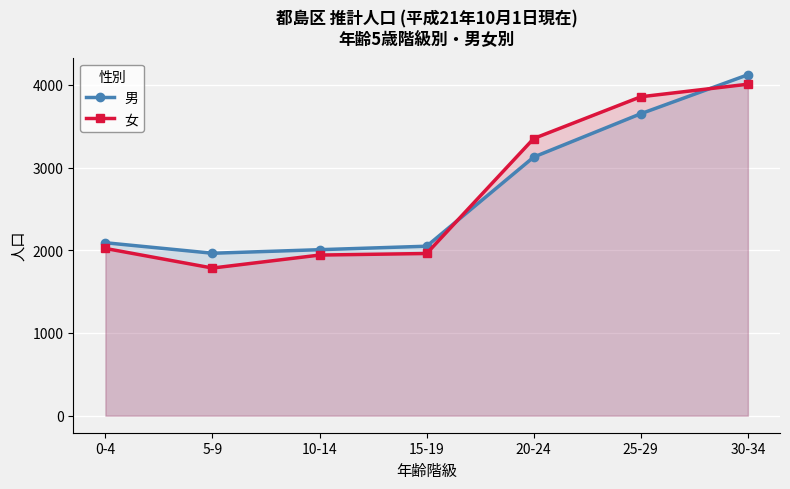

What is the difference between the second highest and second lowest values in the 男 series?

1644